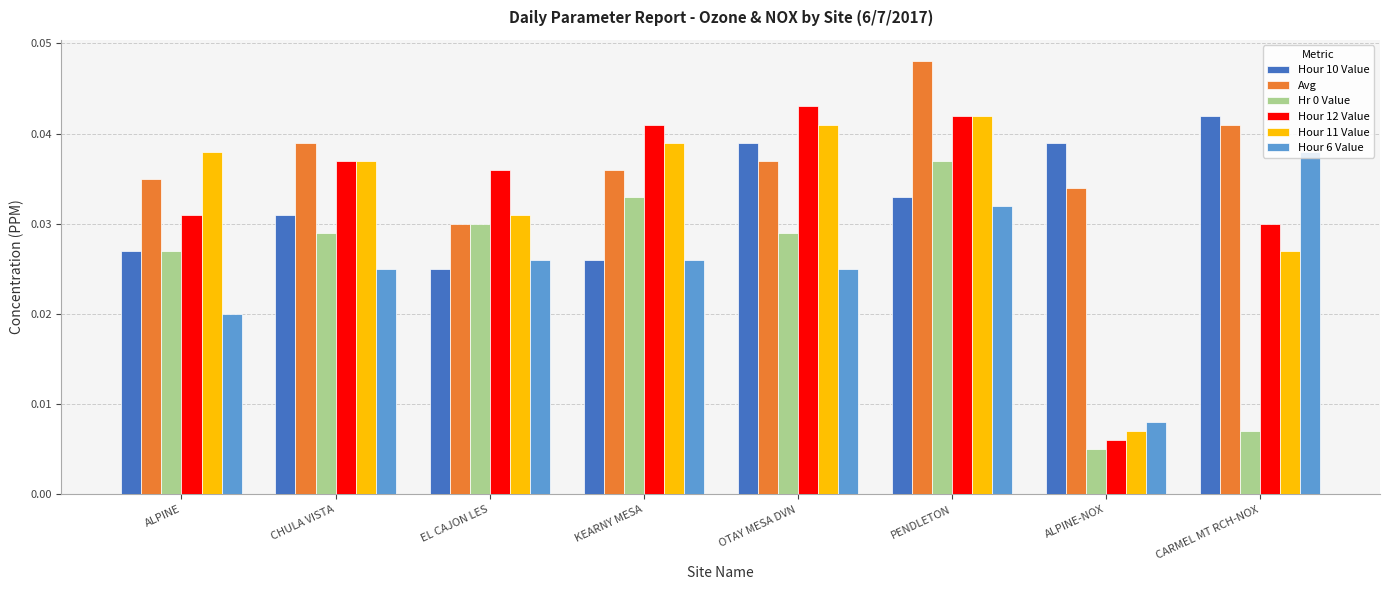

Count the number of categories in the chart.

8